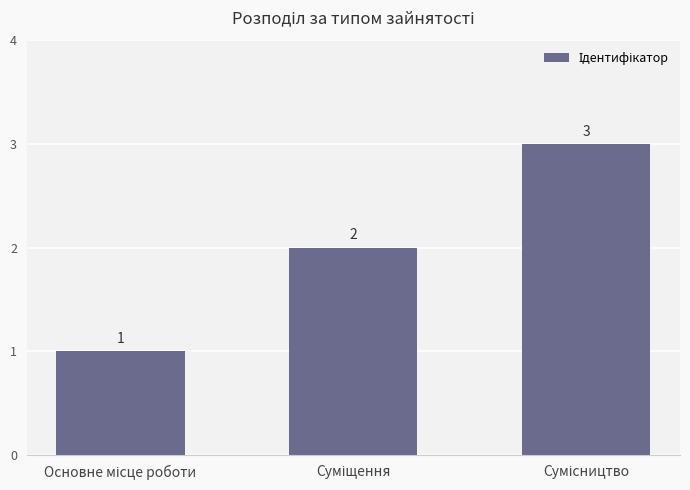

What is the minimum value shown in the chart?

1